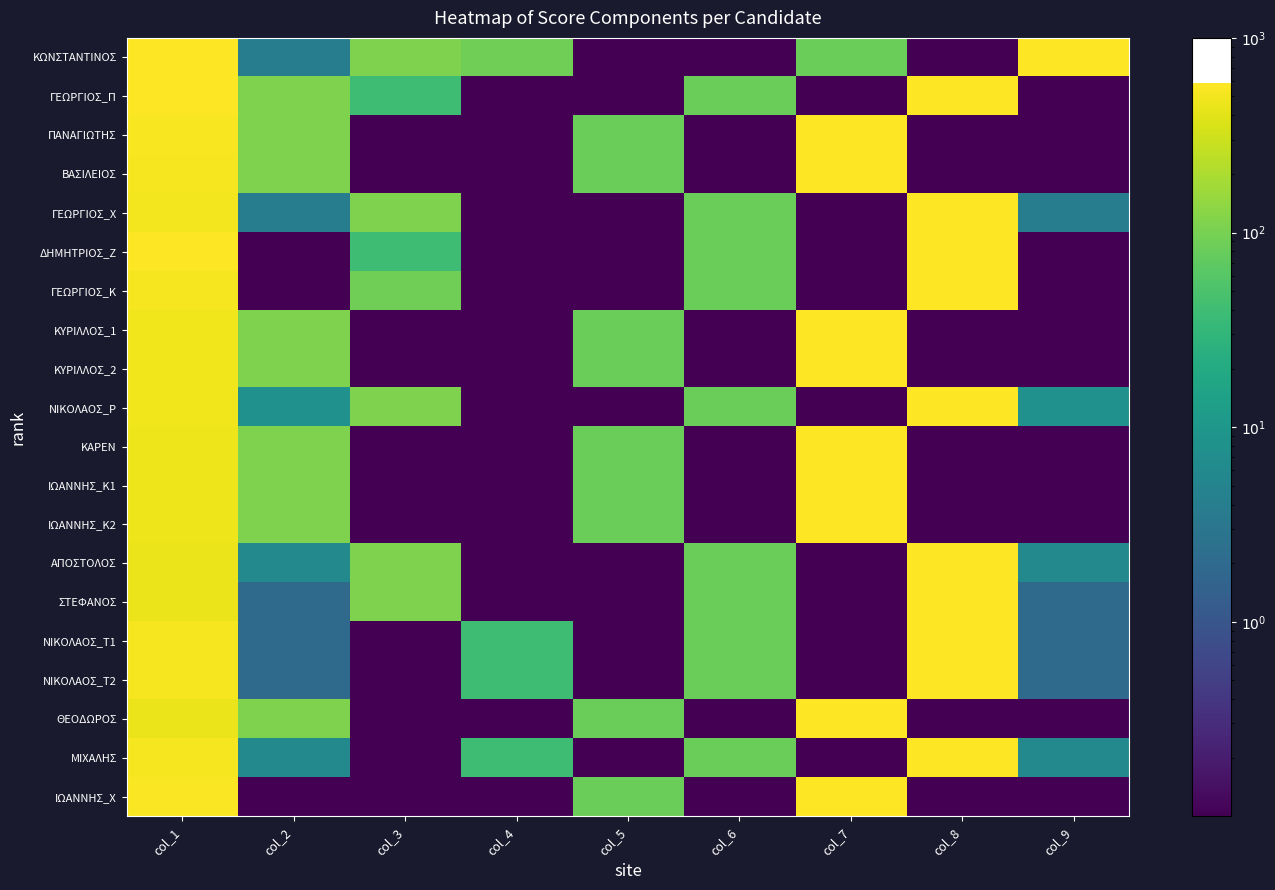

Reading left to right, list all the values displayed in this chart.

ΚΩΝΣΤΑΝΤΙΝΟΣ: col_1=575.0	col_2=4.0	col_3=110.0	col_4=90.0	col_5=0.0	col_6=0.0	col_7=84.0	col_8=0.0	col_9=588.0
ΓΕΩΡΓΙΟΣ_Π: col_1=570.0	col_2=110.0	col_3=40.0	col_4=0.0	col_5=0.0	col_6=84.0	col_7=0.0	col_8=588.0	col_9=0.0
ΠΑΝΑΓΙΩΤΗΣ: col_1=540.0	col_2=110.0	col_3=0.0	col_4=0.0	col_5=84.0	col_6=0.0	col_7=588.0	col_8=0.0	col_9=0.0
ΒΑΣΙΛΕΙΟΣ: col_1=516.0	col_2=110.0	col_3=0.0	col_4=0.0	col_5=84.0	col_6=0.0	col_7=588.0	col_8=0.0	col_9=0.0
ΓΕΩΡΓΙΟΣ_Χ: col_1=506.0	col_2=4.0	col_3=110.0	col_4=0.0	col_5=0.0	col_6=84.0	col_7=0.0	col_8=588.0	col_9=4.0
ΔΗΜΗΤΡΙΟΣ_Ζ: col_1=570.0	col_2=0.0	col_3=40.0	col_4=0.0	col_5=0.0	col_6=84.0	col_7=0.0	col_8=588.0	col_9=0.0
ΓΕΩΡΓΙΟΣ_Κ: col_1=516.0	col_2=0.0	col_3=90.0	col_4=0.0	col_5=0.0	col_6=84.0	col_7=0.0	col_8=588.0	col_9=0.0
ΚΥΡΙΛΛΟΣ_1: col_1=492.0	col_2=110.0	col_3=0.0	col_4=0.0	col_5=84.0	col_6=0.0	col_7=588.0	col_8=0.0	col_9=0.0
ΚΥΡΙΛΛΟΣ_2: col_1=492.0	col_2=110.0	col_3=0.0	col_4=0.0	col_5=84.0	col_6=0.0	col_7=588.0	col_8=0.0	col_9=0.0
ΝΙΚΟΛΑΟΣ_Ρ: col_1=490.0	col_2=8.0	col_3=110.0	col_4=0.0	col_5=0.0	col_6=84.0	col_7=0.0	col_8=588.0	col_9=8.0
ΚΑΡΕΝ: col_1=465.0	col_2=110.0	col_3=0.0	col_4=0.0	col_5=84.0	col_6=0.0	col_7=588.0	col_8=0.0	col_9=0.0
ΙΩΑΝΝΗΣ_Κ1: col_1=465.0	col_2=110.0	col_3=0.0	col_4=0.0	col_5=84.0	col_6=0.0	col_7=588.0	col_8=0.0	col_9=0.0
ΙΩΑΝΝΗΣ_Κ2: col_1=465.0	col_2=110.0	col_3=0.0	col_4=0.0	col_5=84.0	col_6=0.0	col_7=588.0	col_8=0.0	col_9=0.0
ΑΠΟΣΤΟΛΟΣ: col_1=459.0	col_2=6.0	col_3=110.0	col_4=0.0	col_5=0.0	col_6=84.0	col_7=0.0	col_8=588.0	col_9=6.0
ΣΤΕΦΑΝΟΣ: col_1=457.0	col_2=2.0	col_3=110.0	col_4=0.0	col_5=0.0	col_6=84.0	col_7=0.0	col_8=588.0	col_9=2.0
ΝΙΚΟΛΑΟΣ_Τ1: col_1=523.0	col_2=2.0	col_3=0.0	col_4=40.0	col_5=0.0	col_6=84.0	col_7=0.0	col_8=588.0	col_9=2.0
ΝΙΚΟΛΑΟΣ_Τ2: col_1=523.0	col_2=2.0	col_3=0.0	col_4=40.0	col_5=0.0	col_6=84.0	col_7=0.0	col_8=588.0	col_9=2.0
ΘΕΟΔΩΡΟΣ: col_1=450.0	col_2=110.0	col_3=0.0	col_4=0.0	col_5=84.0	col_6=0.0	col_7=588.0	col_8=0.0	col_9=0.0
ΜΙΧΑΛΗΣ: col_1=519.0	col_2=6.0	col_3=0.0	col_4=40.0	col_5=0.0	col_6=84.0	col_7=0.0	col_8=588.0	col_9=6.0
ΙΩΑΝΝΗΣ_Χ: col_1=558.0	col_2=0.0	col_3=0.0	col_4=0.0	col_5=84.0	col_6=0.0	col_7=588.0	col_8=0.0	col_9=0.0